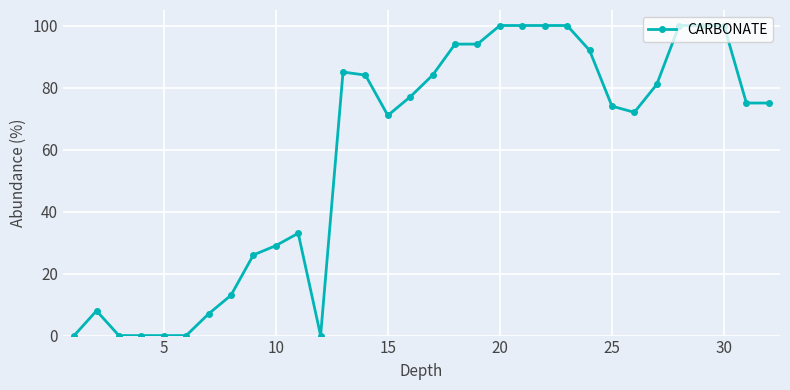

What is the greatest value displayed?

100